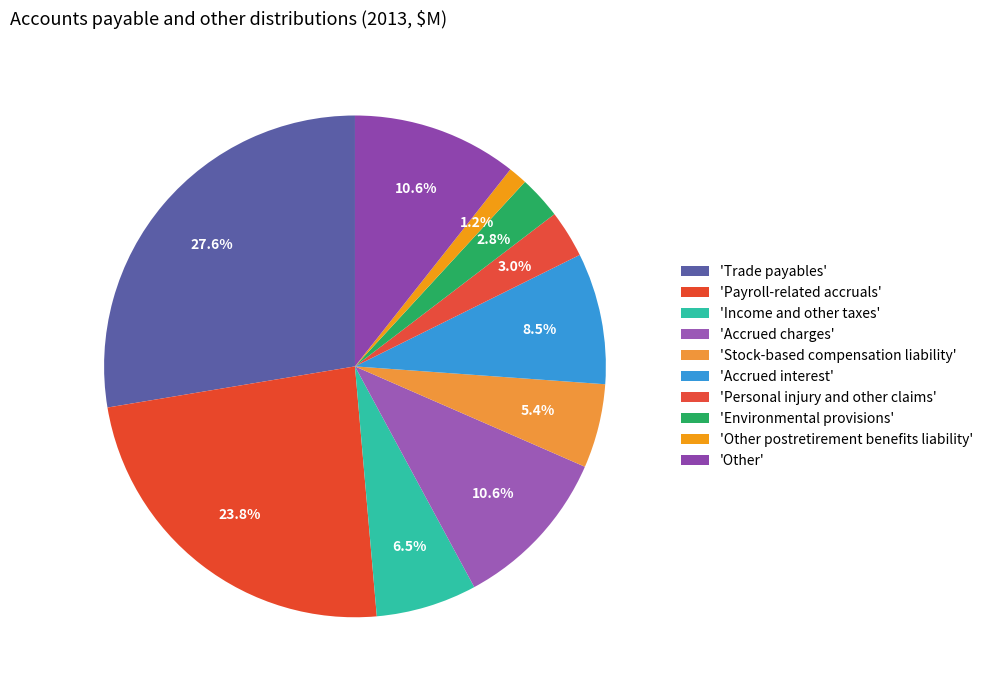

What is the smallest slice in the pie chart?

Other postretirement benefits liability